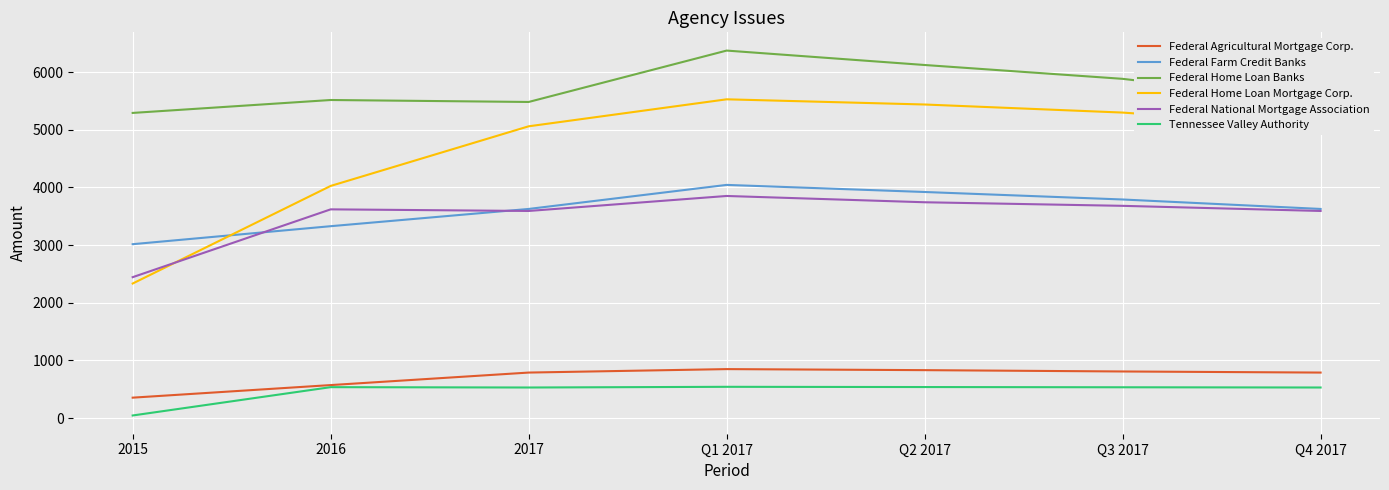

Between which two adjacent categories do Federal Home Loan Mortgage Corp. and Federal Farm Credit Banks first intersect?

2015 and 2016